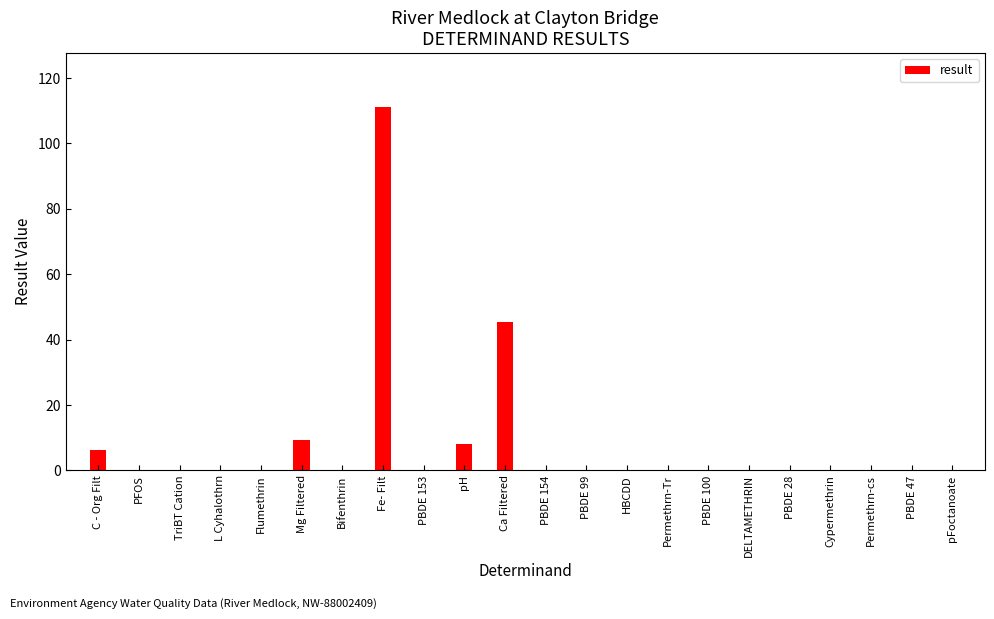

List the labels in order of value, smallest first.

PBDE 153, PBDE 154, PBDE 99, PBDE 100, PBDE 28, PBDE 47, Cypermethrin, TriBT Cation, HBCDD, Bifenthrin, Permethrn-Tr, L Cyhalothrn, DELTAMETHRIN, Permethrn-cs, Flumethrin, PFOS, pFoctanoate, C - Org Filt, pH, Mg Filtered, Ca Filtered, Fe- Filt